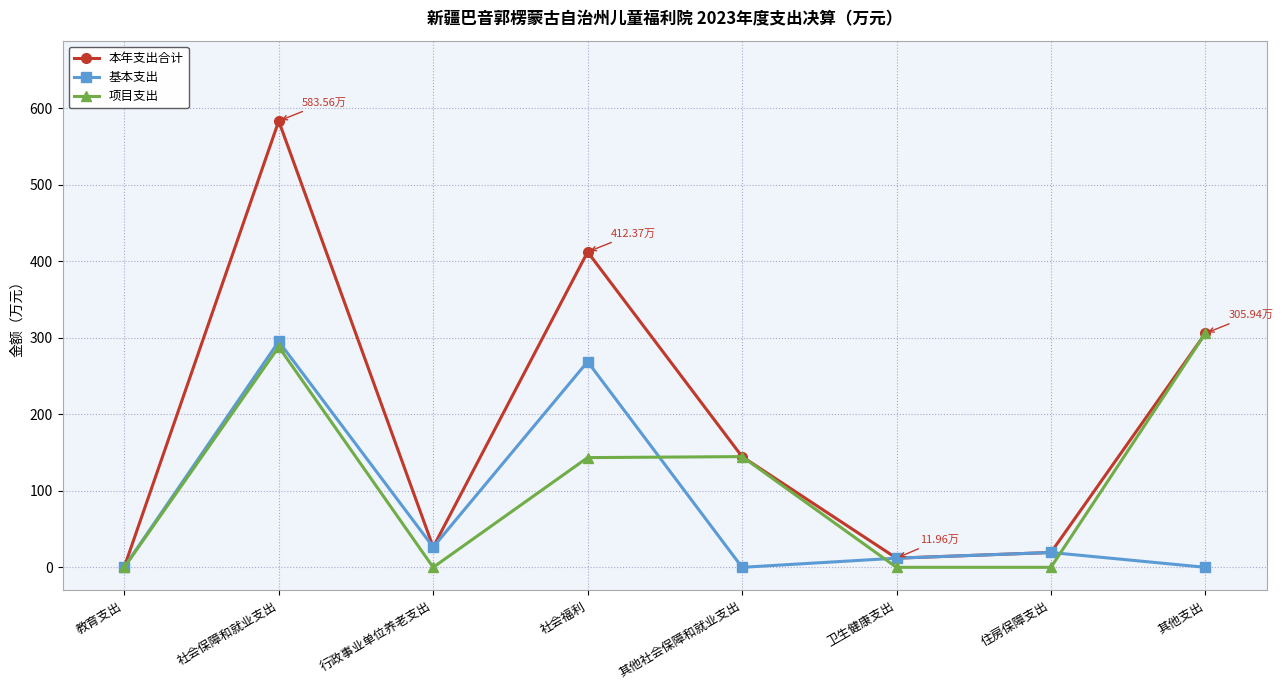

Which series ends up on top after the final intersection of 项目支出 and 基本支出?

项目支出